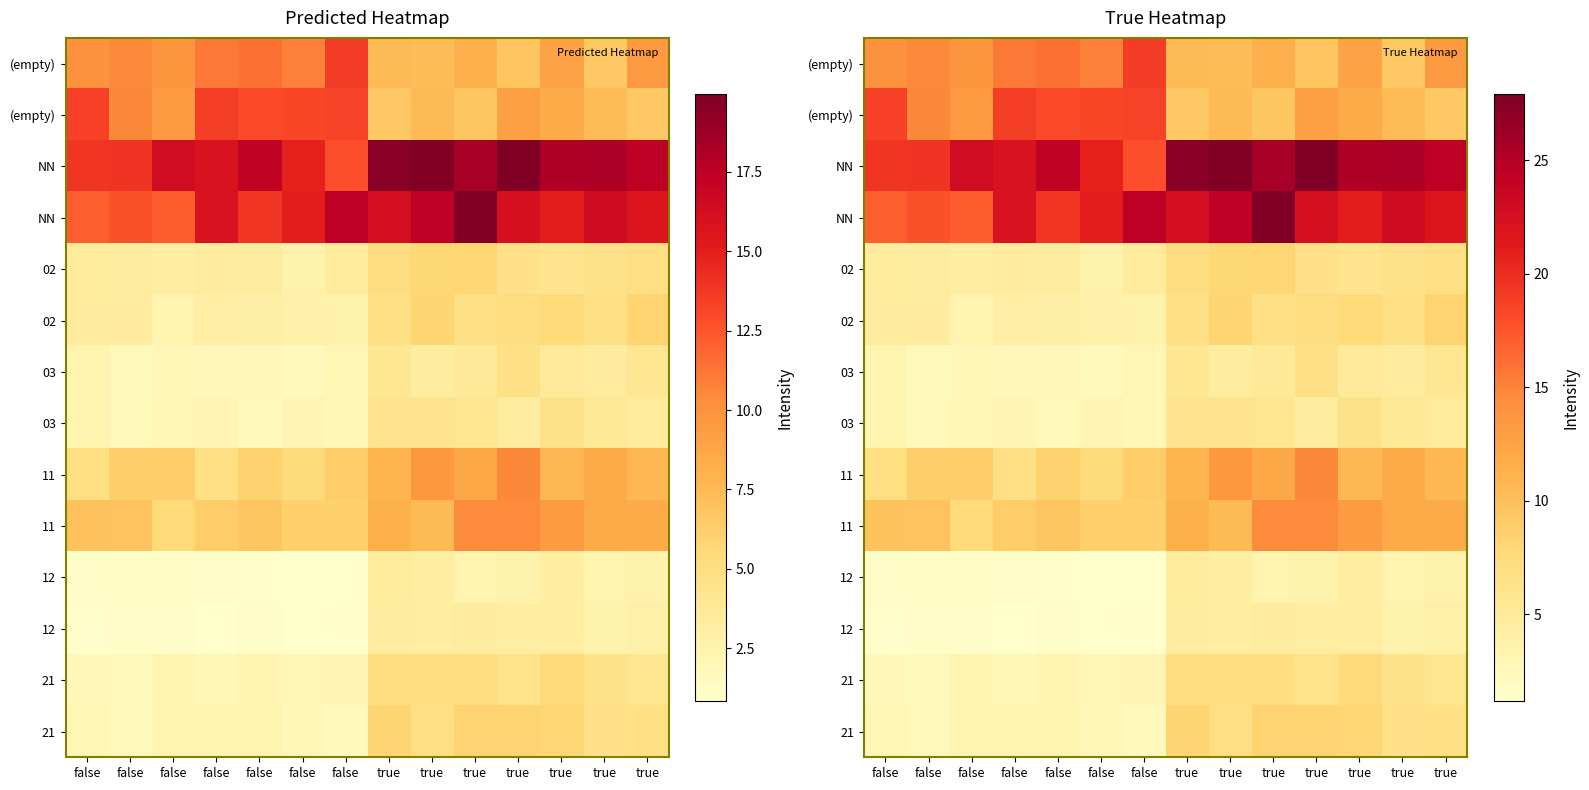

Count the number of data series in this chart.

14